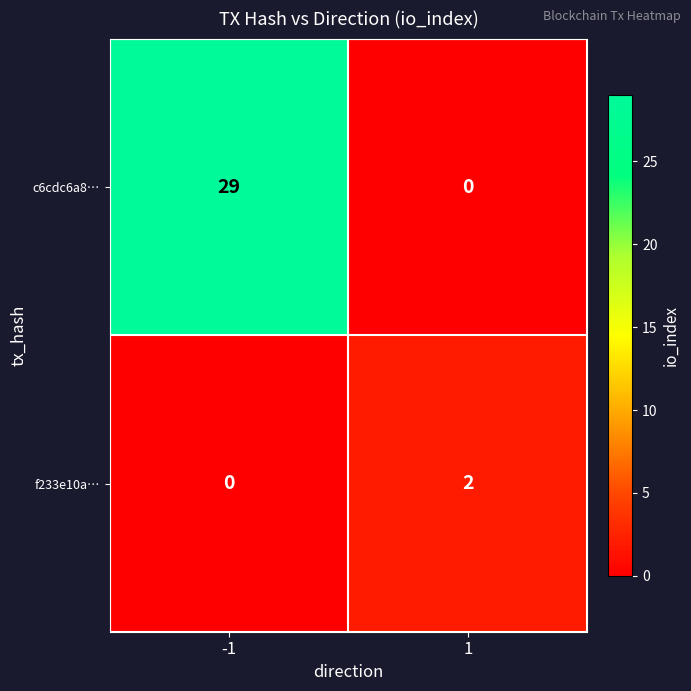

Rank the series at -1 from lowest to highest value.

f233e10a…, c6cdc6a8…